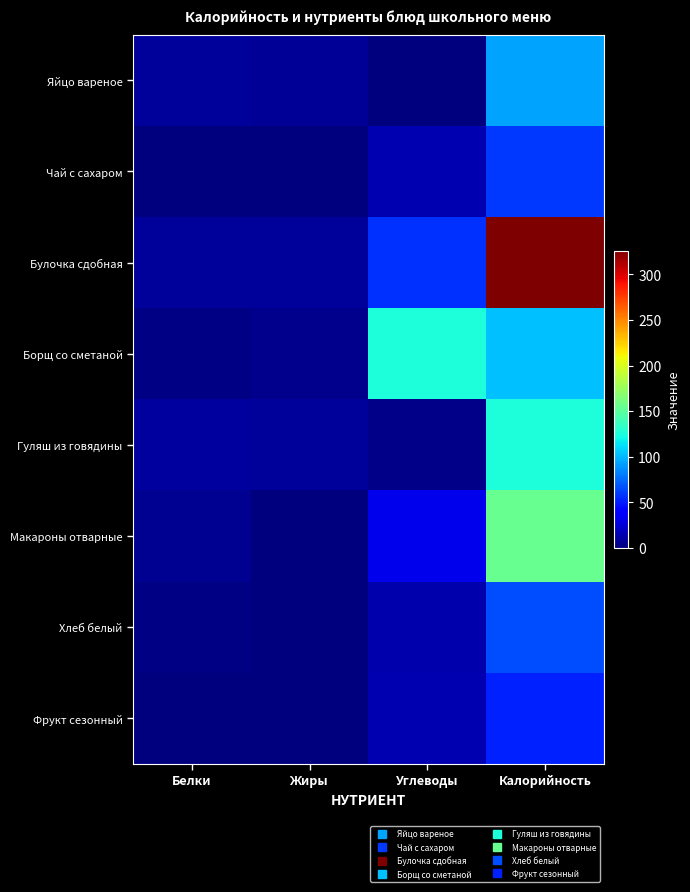

What is the spread (max minus min) of values at Жиры?

8